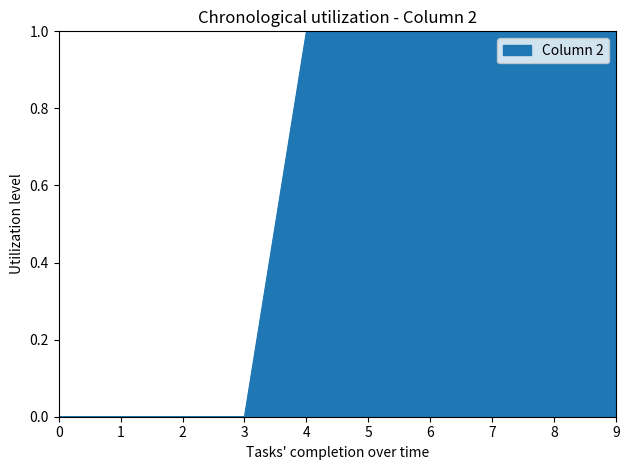

Is it true that the value at 9 is 1?

True